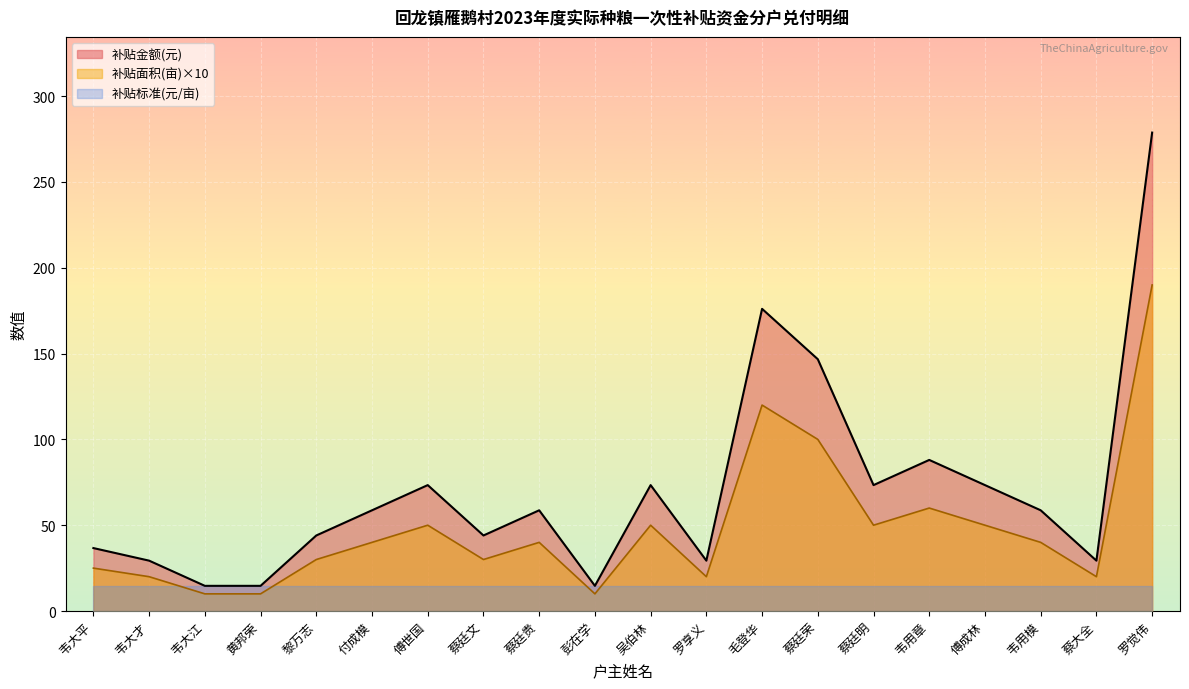

Is it true that 补贴面积(亩) equals 2.7 at 韦大江?

False